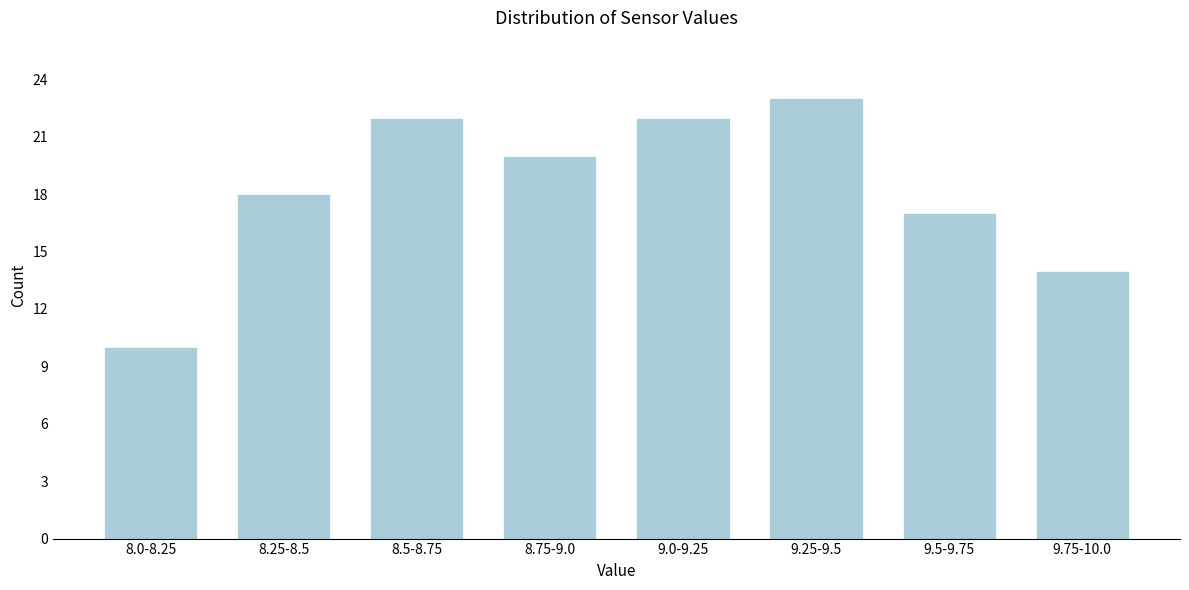

Reading right to left, what are all the values shown in this chart?

14	17	23	22	20	22	18	10